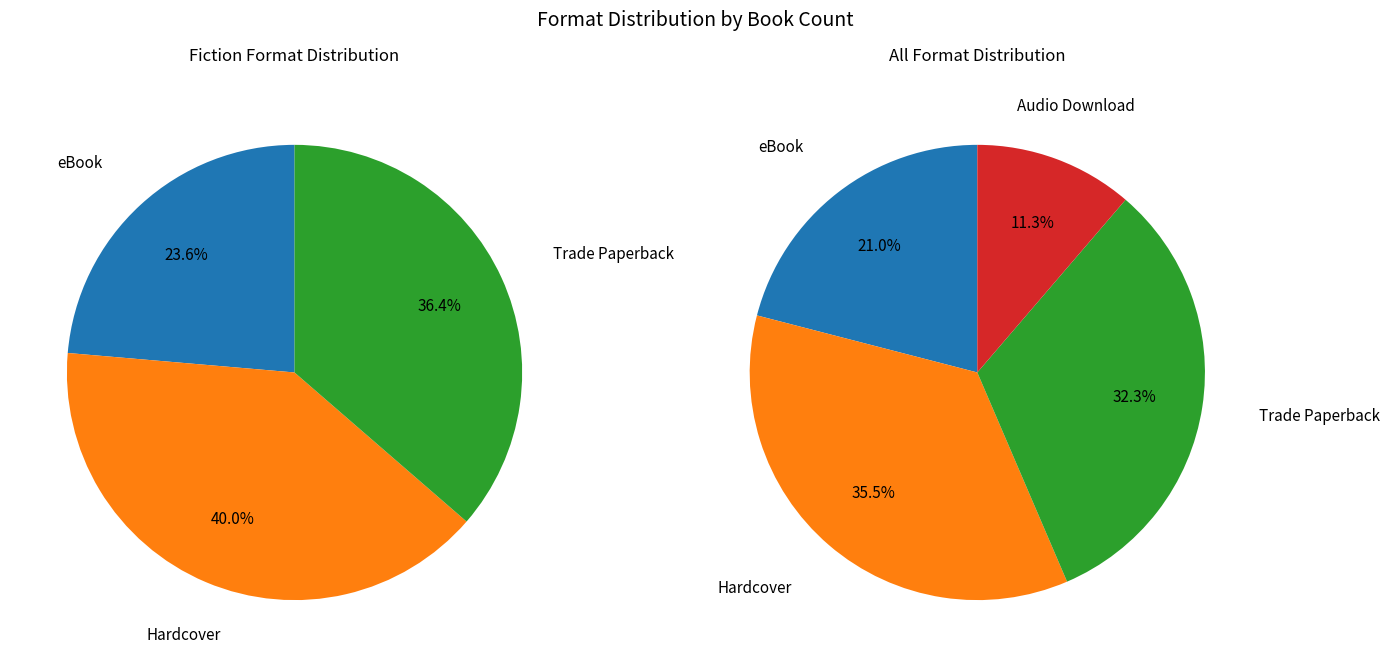

Rank the categories by value from lowest to highest.

Audio Download, eBook, Trade Paperback, Hardcover